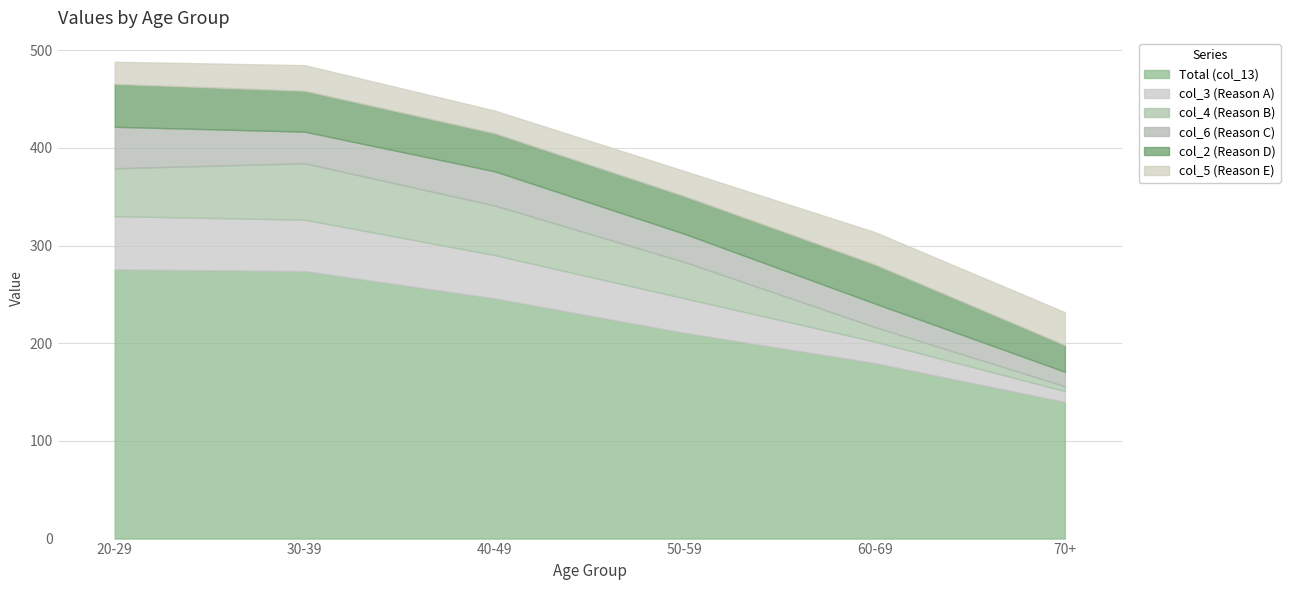

List the labels in order of col_6 (Reason C) value, largest first.

20-29, 40-49, 30-39, 50-59, 60-69, 70+